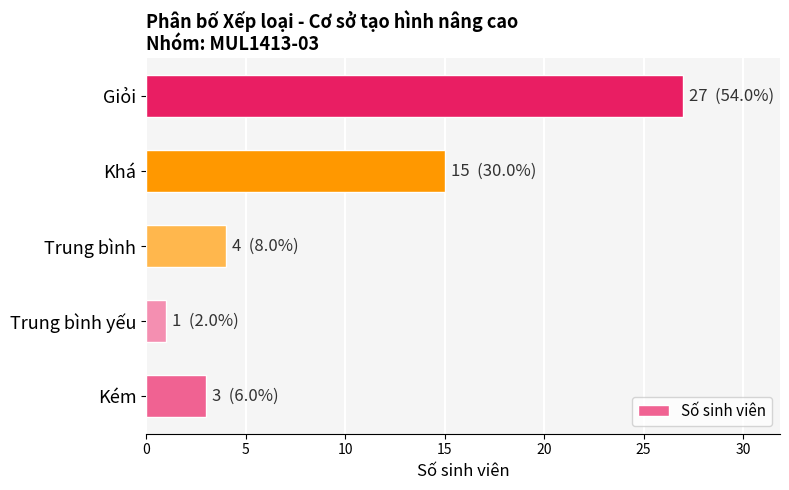

What is the minimum value shown in the chart?

1